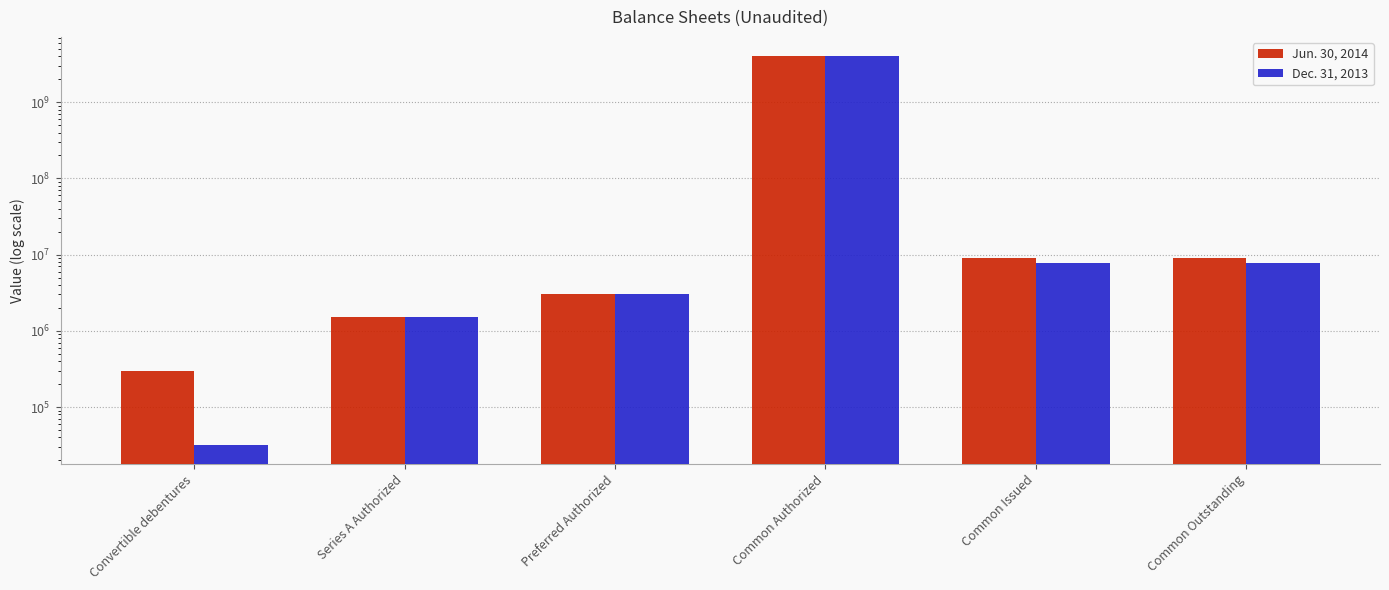

Which series changed the most between Preferred Authorized and Common Outstanding?

Jun. 30, 2014